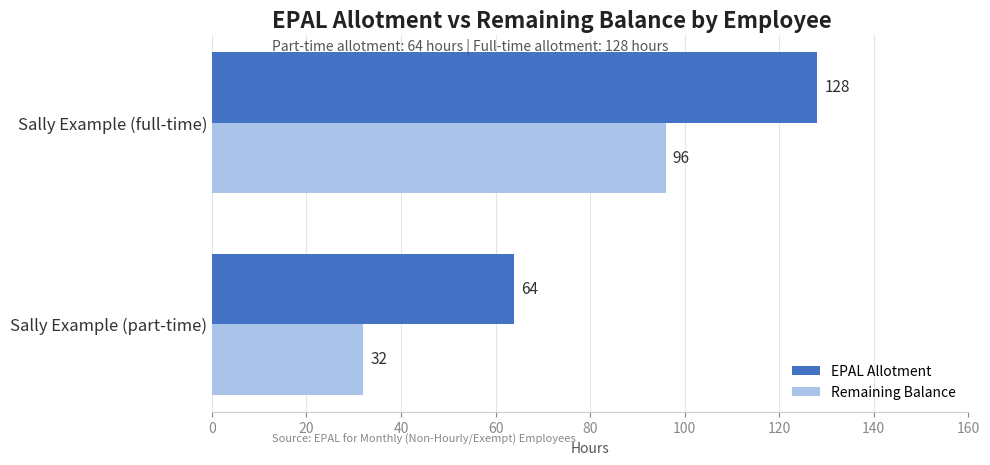

At which category is the sum across all series the highest?

Sally Example (full-time)